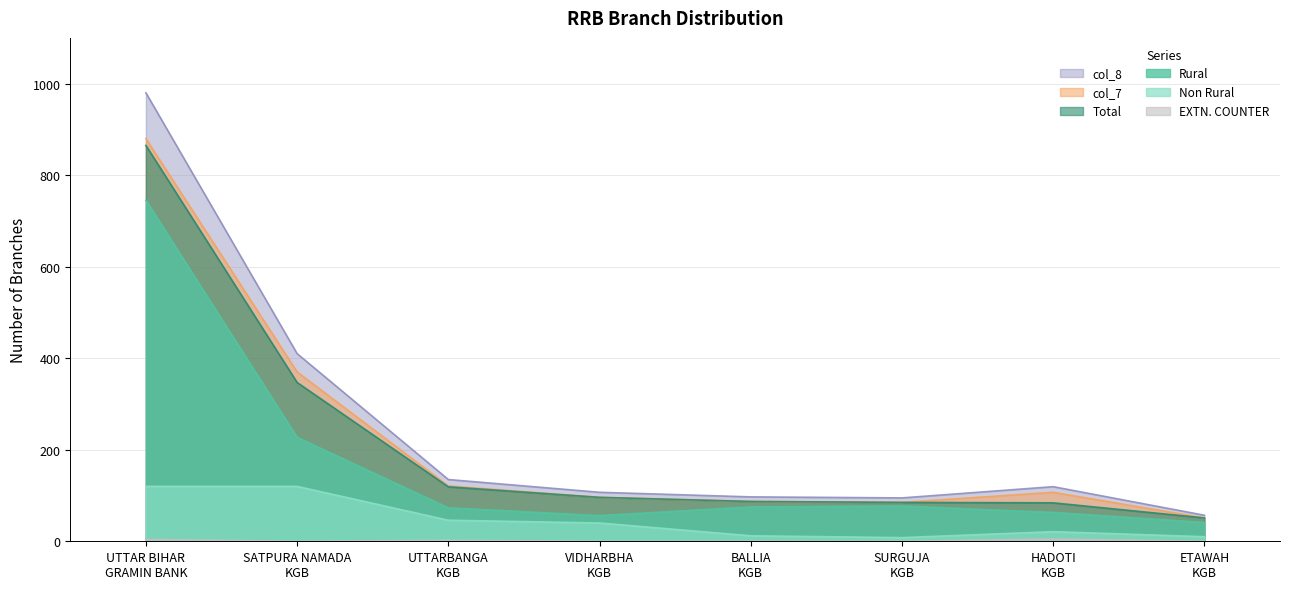

In Rural, how many points are higher than both neighbors (excluding endpoints)?

1